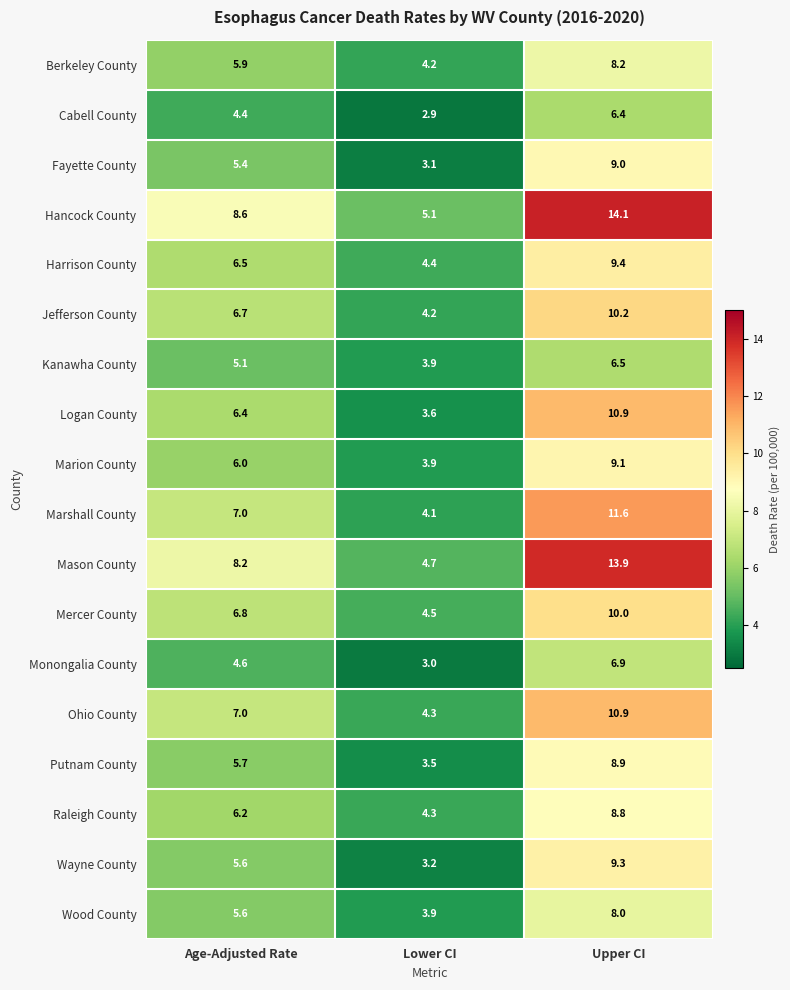

Which series has the largest total across all categories?

Hancock County